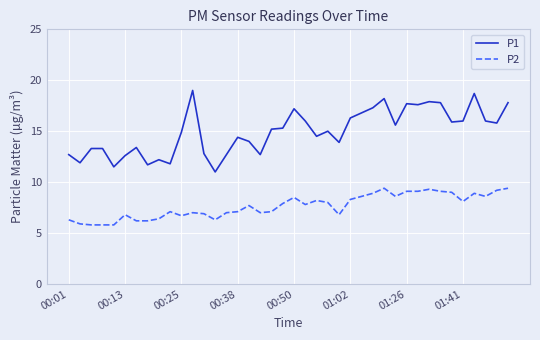

What is the minimum value for P1?

11.0